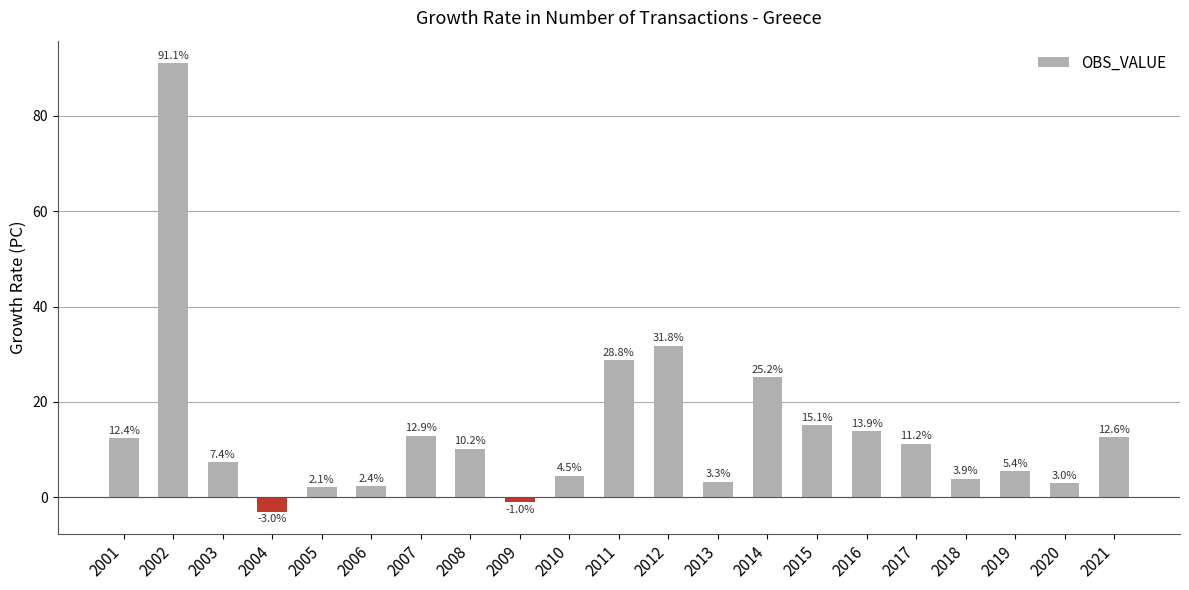

Reading left to right, what are all the values shown in this chart?

12.4	91.1	7.4	-3.0	2.1	2.4	12.9	10.2	-1.0	4.5	28.8	31.8	3.3	25.2	15.1	13.9	11.2	3.9	5.4	3.0	12.6